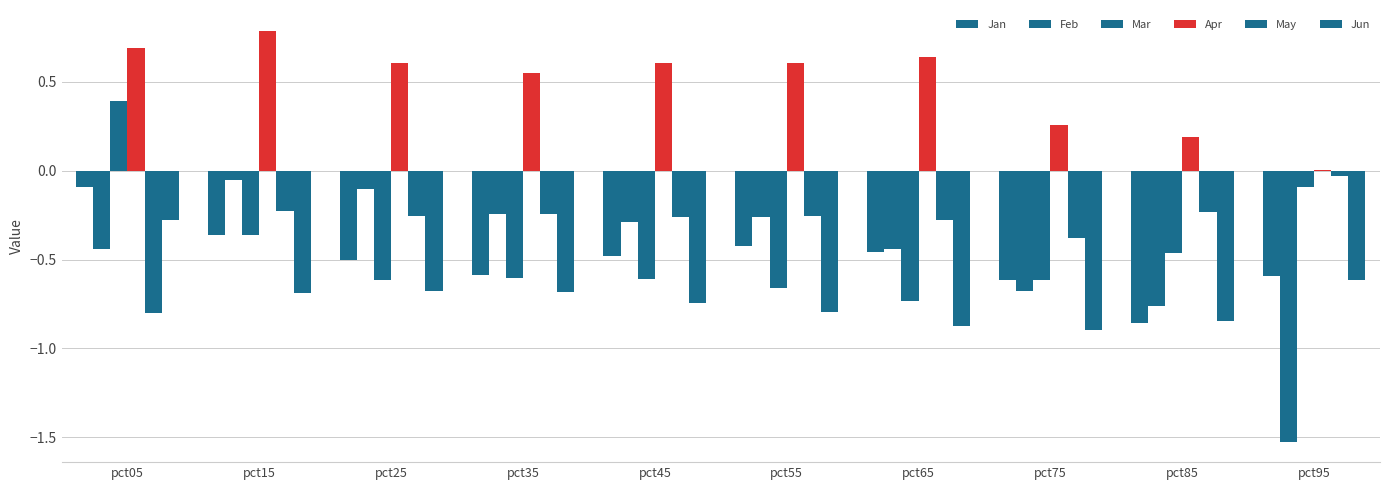

Reading left to right, extract all data points from this chart.

Jan: pct05=-0.1	pct15=-0.4	pct25=-0.5	pct35=-0.6	pct45=-0.5	pct55=-0.4	pct65=-0.5	pct75=-0.6	pct85=-0.9	pct95=-0.6
Feb: pct05=-0.4	pct15=-0.0	pct25=-0.1	pct35=-0.2	pct45=-0.3	pct55=-0.3	pct65=-0.4	pct75=-0.7	pct85=-0.8	pct95=-1.5
Mar: pct05=0.4	pct15=-0.4	pct25=-0.6	pct35=-0.6	pct45=-0.6	pct55=-0.7	pct65=-0.7	pct75=-0.6	pct85=-0.5	pct95=-0.1
Apr: pct05=0.7	pct15=0.8	pct25=0.6	pct35=0.5	pct45=0.6	pct55=0.6	pct65=0.6	pct75=0.3	pct85=0.2	pct95=0.0
May: pct05=-0.8	pct15=-0.2	pct25=-0.3	pct35=-0.2	pct45=-0.3	pct55=-0.3	pct65=-0.3	pct75=-0.4	pct85=-0.2	pct95=-0.0
Jun: pct05=-0.3	pct15=-0.7	pct25=-0.7	pct35=-0.7	pct45=-0.7	pct55=-0.8	pct65=-0.9	pct75=-0.9	pct85=-0.8	pct95=-0.6